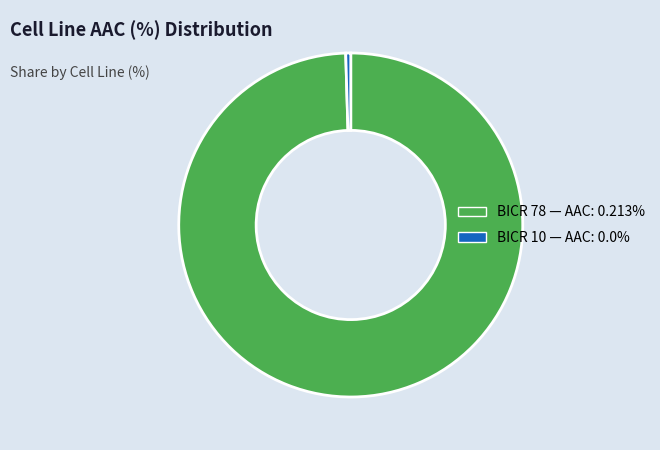

How many segments does this pie chart have?

2